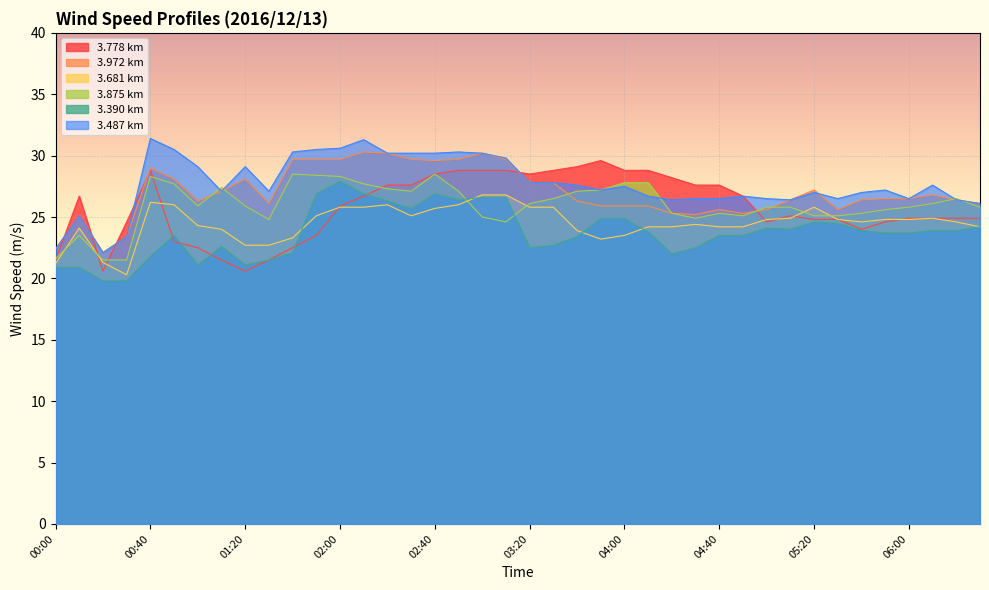

What is the difference between the maximum and minimum values in the 3.390 series?

8.1